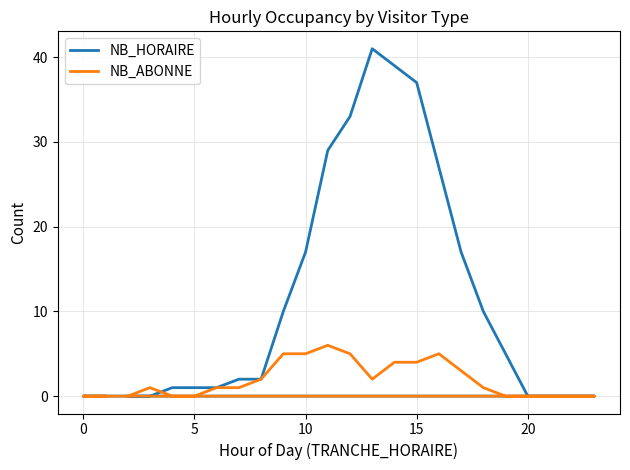

Which series has the largest total across all categories?

NB_HORAIRE